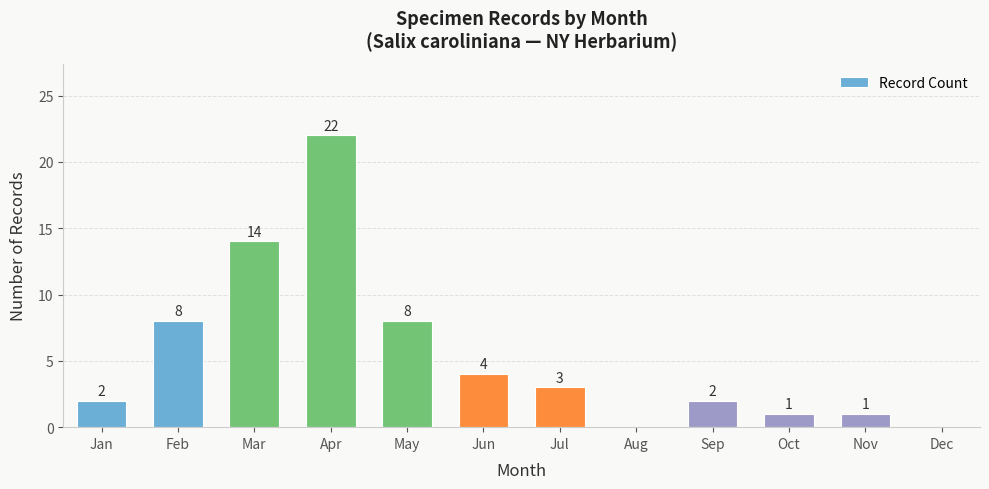

Reading right to left, list all the values displayed in this chart.

0	1	1	2	0	3	4	8	22	14	8	2